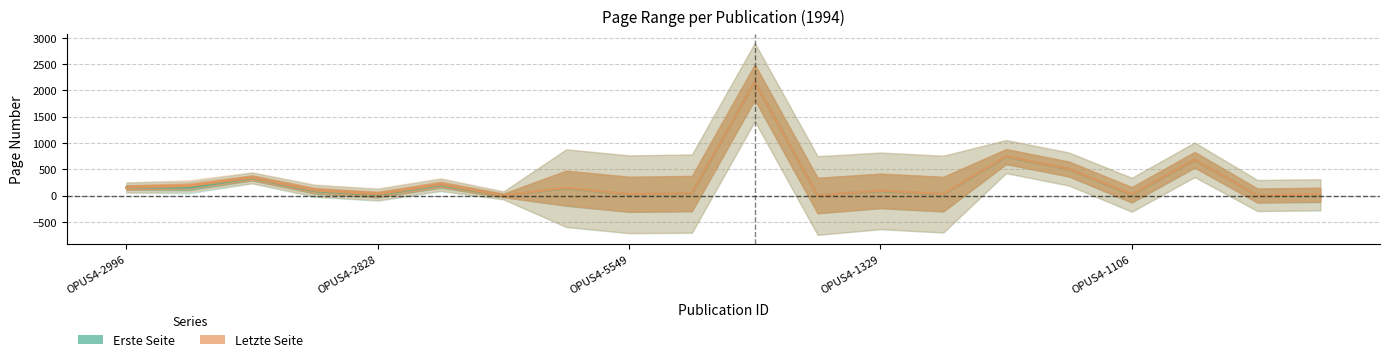

Does the chart display data point markers on the line(s)?

No